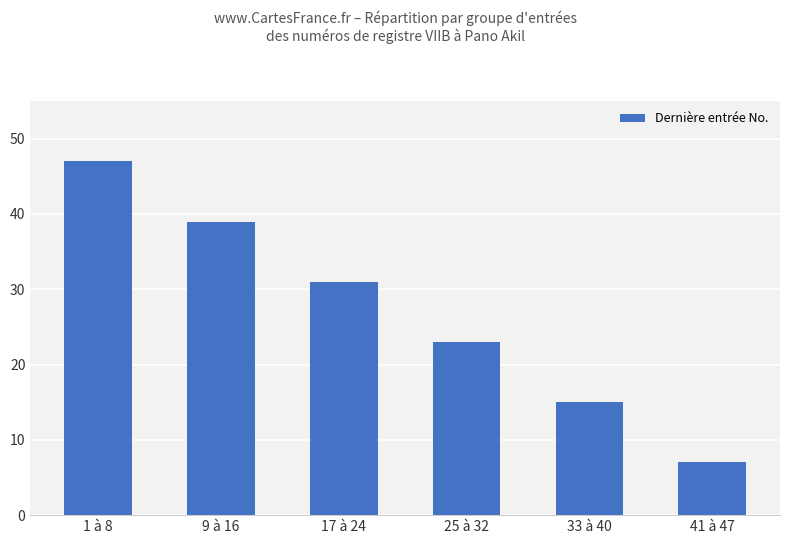

Reading left to right, list all the values displayed in this chart.

47	39	31	23	15	7